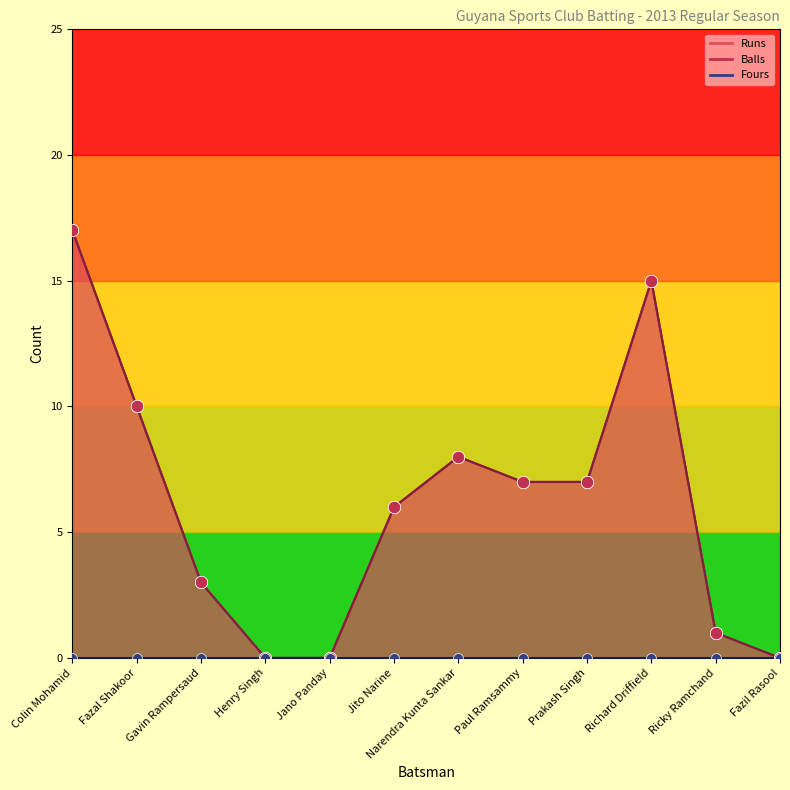

Which series contains the lowest Y value?

Runs